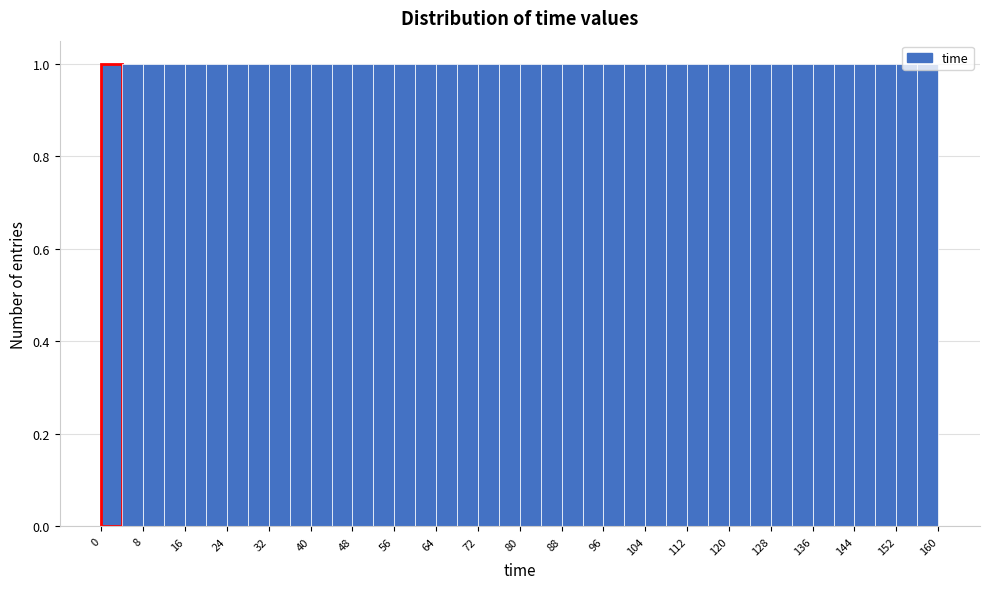

Reading left to right, transcribe this chart: for each bar, give the range it covers on the x-axis and its height. The values are not printed on the chart, so give them approximately, as read against the axis.

0 to 4: 1
4 to 8: 1
8 to 12: 1
12 to 16: 1
16 to 20: 1
20 to 24: 1
24 to 28: 1
28 to 32: 1
32 to 36: 1
36 to 40: 1
40 to 44: 1
44 to 48: 1
48 to 52: 1
52 to 56: 1
56 to 60: 1
60 to 64: 1
64 to 68: 1
68 to 72: 1
72 to 76: 1
76 to 80: 1
80 to 84: 1
84 to 88: 1
88 to 92: 1
92 to 96: 1
96 to 100: 1
100 to 104: 1
104 to 108: 1
108 to 112: 1
112 to 116: 1
116 to 120: 1
120 to 124: 1
124 to 128: 1
128 to 132: 1
132 to 136: 1
136 to 140: 1
140 to 144: 1
144 to 148: 1
148 to 152: 1
152 to 156: 1
156 to 160: 1